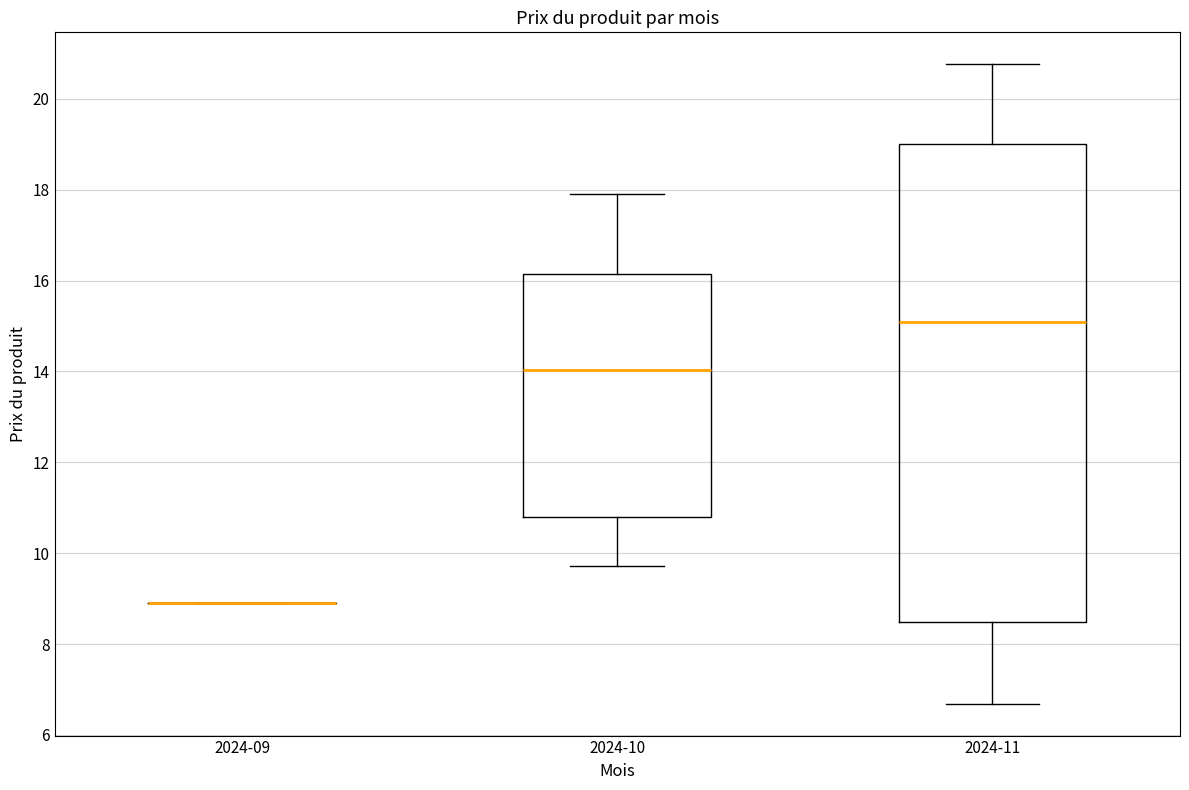

Comparing the boxes themselves (not the whiskers), which one is the tallest?

2024-11